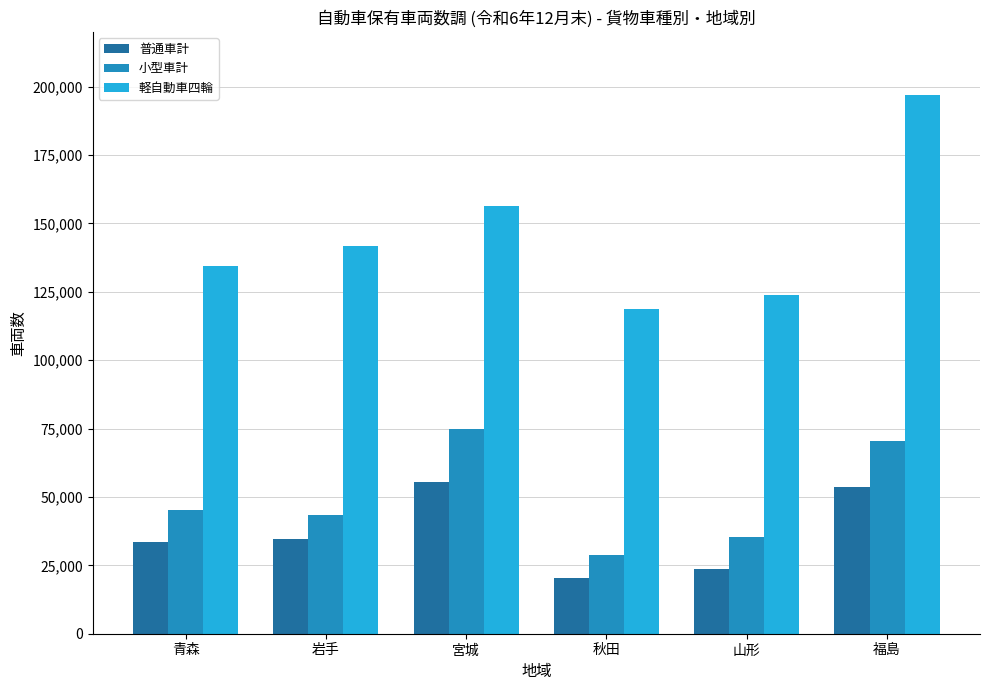

What is the difference between the second highest and minimum values in the 普通車計 series?

33383